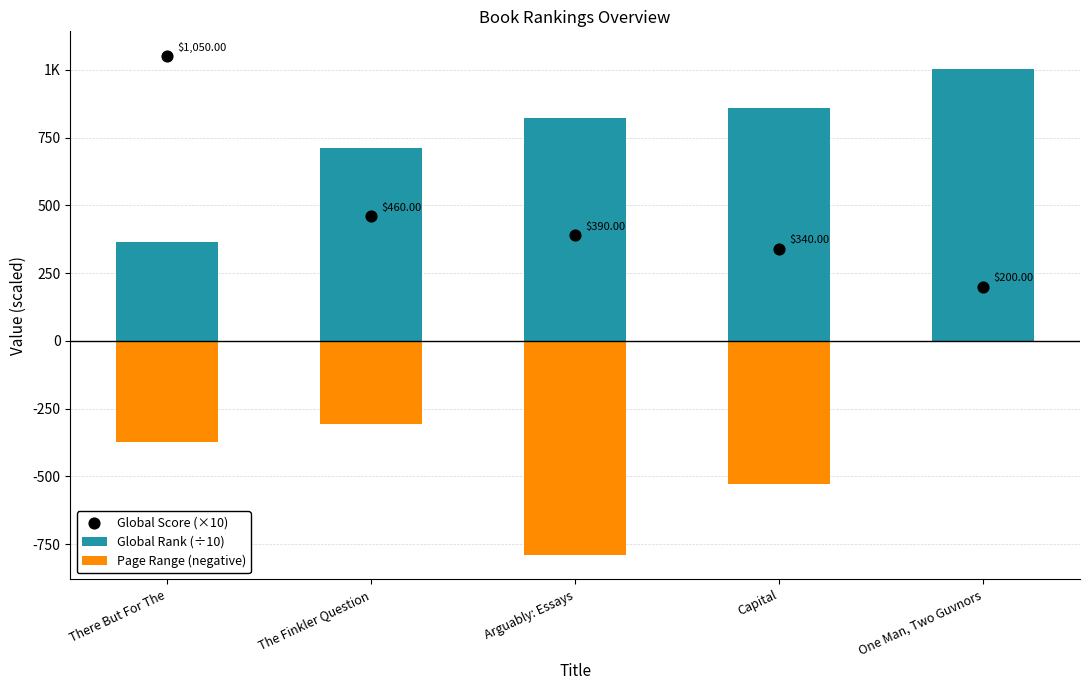

What are all the series names shown in the legend?

Global Rank (÷10), Page Range (negative), Global Score (×10)